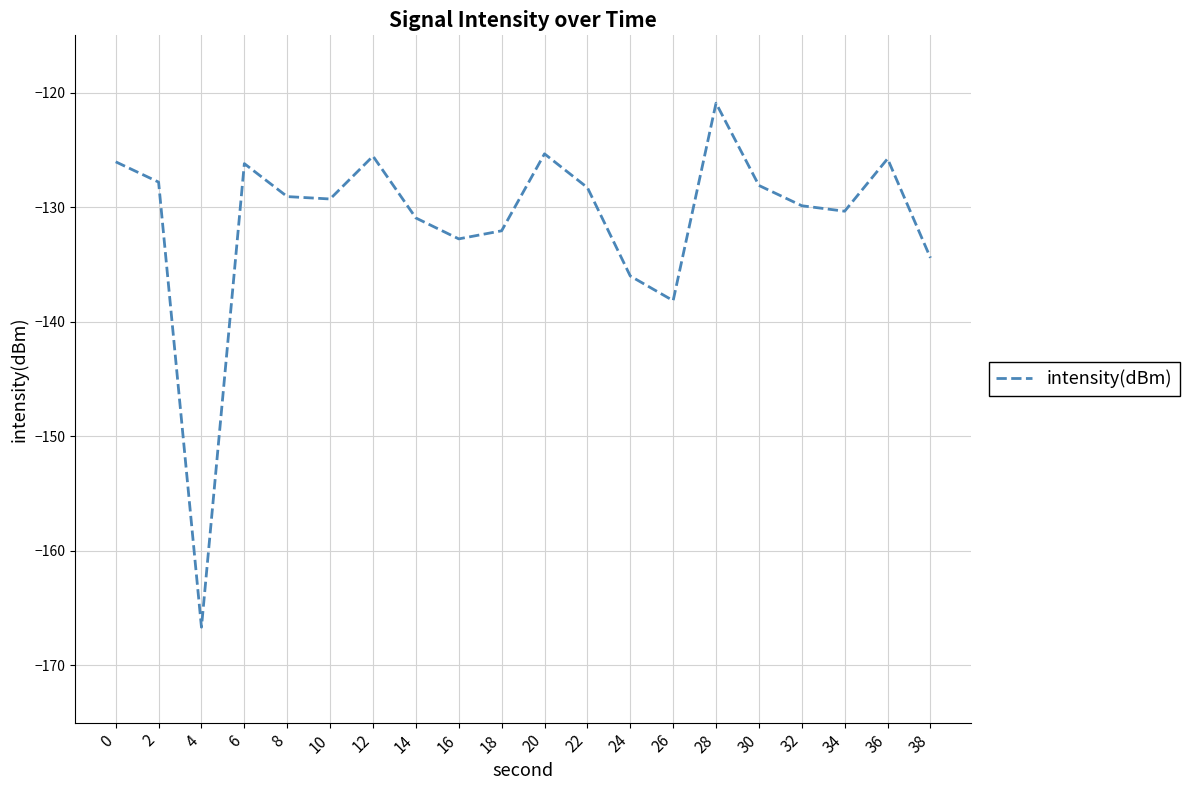

What is the difference between the maximum and minimum values?

45.8